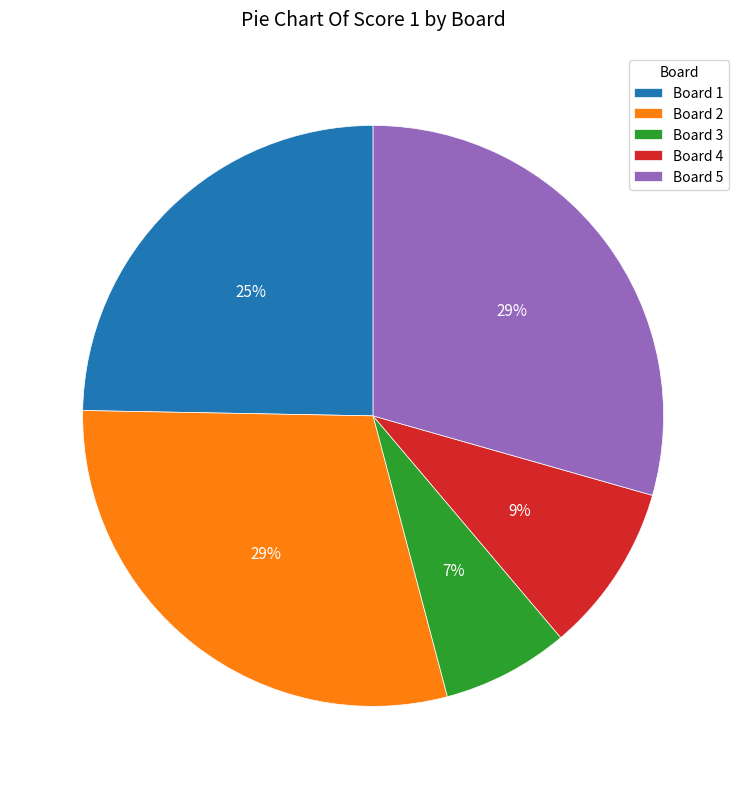

True or false: Board 1 accounts for 34% of the total.

False